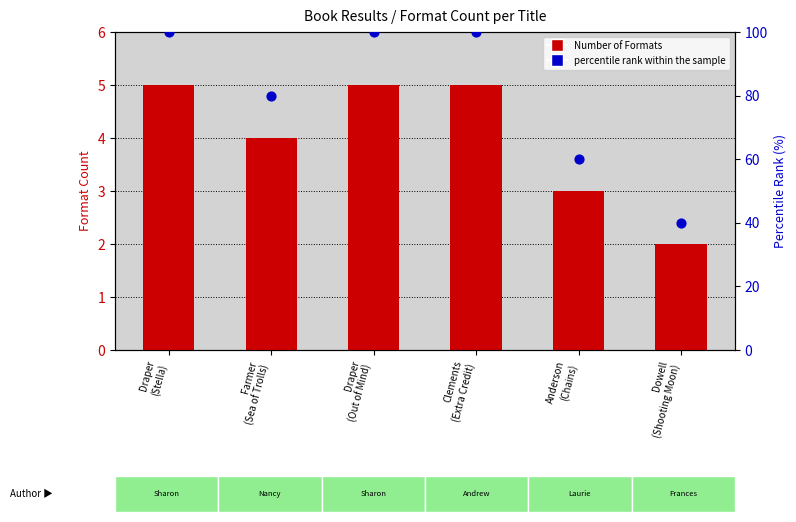

Which series has the largest total across all categories?

percentile rank within the sample